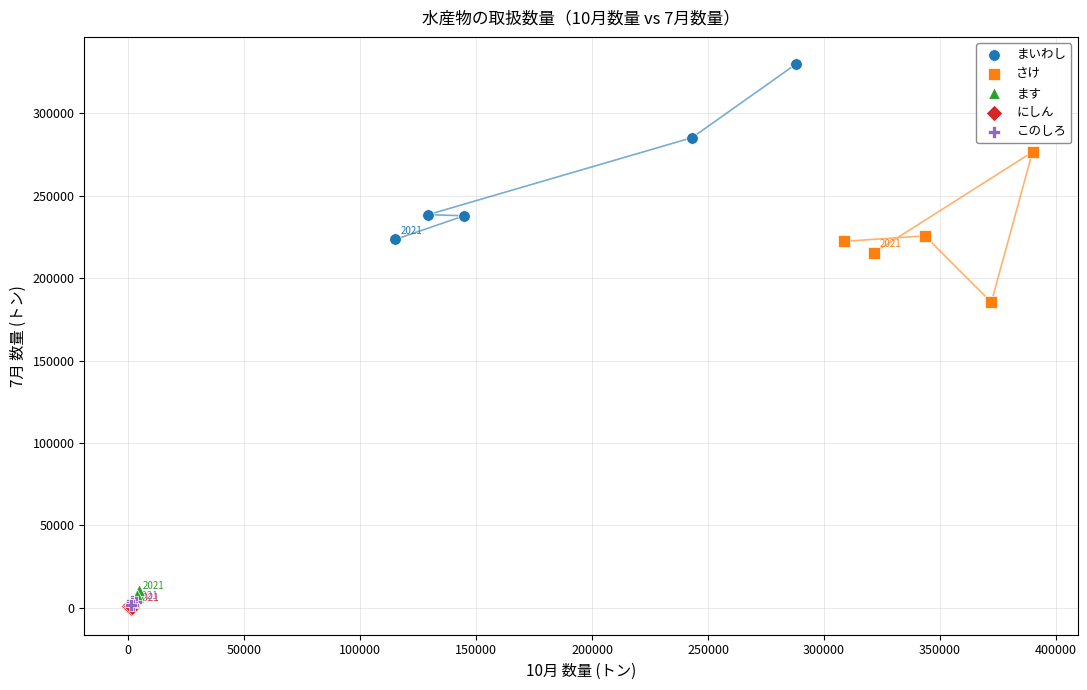

Which series has the largest Y range (max minus min)?

まいわし